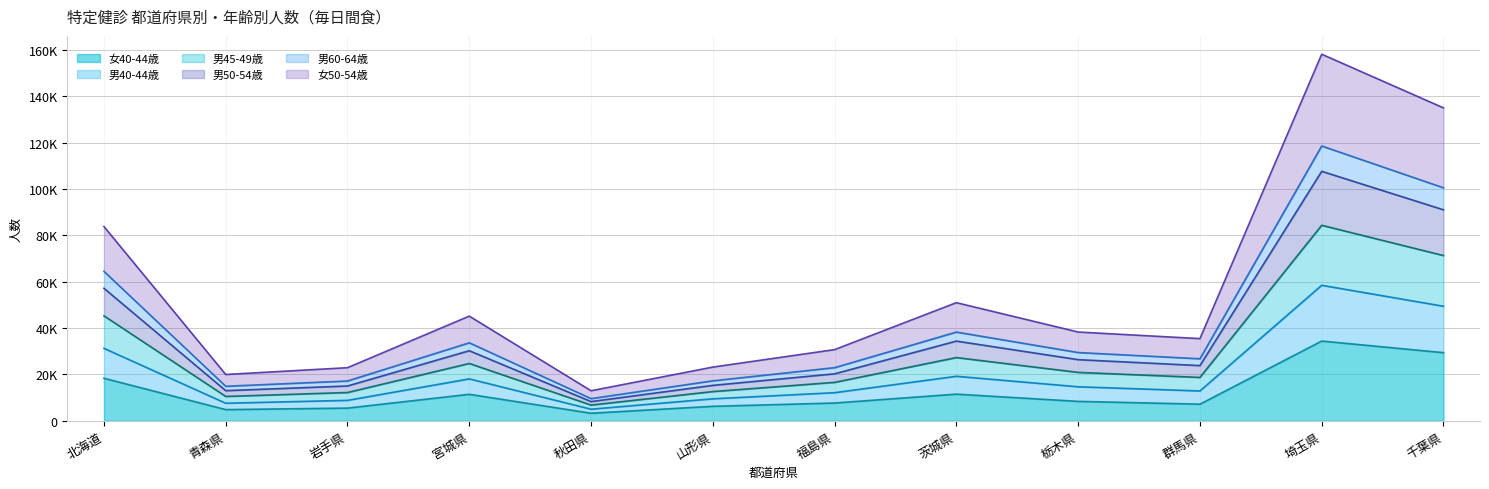

Which category has the highest value in the 男40-44歳 series?

埼玉県